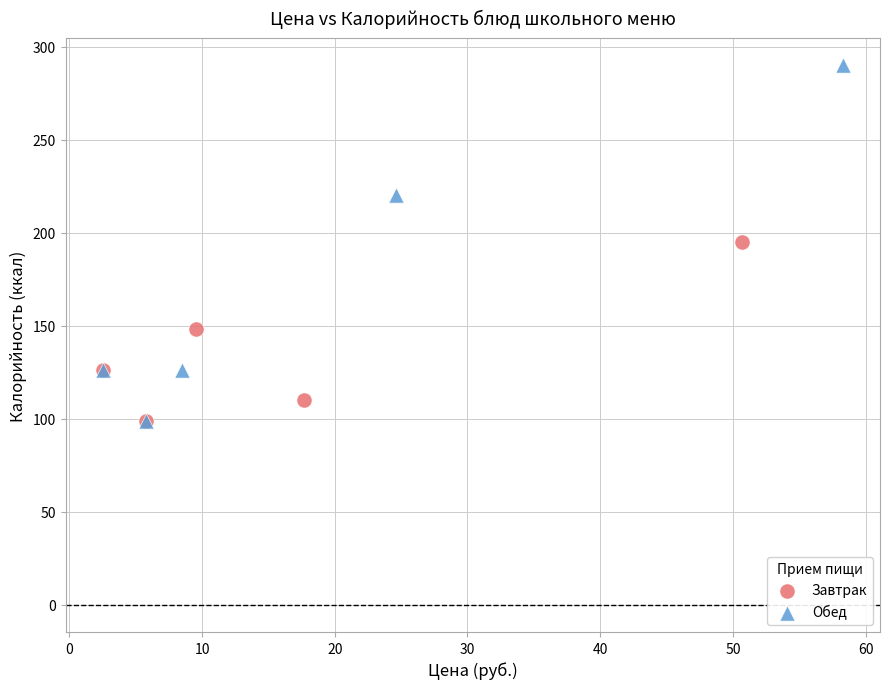

Which series has the largest Y range (max minus min)?

Обед